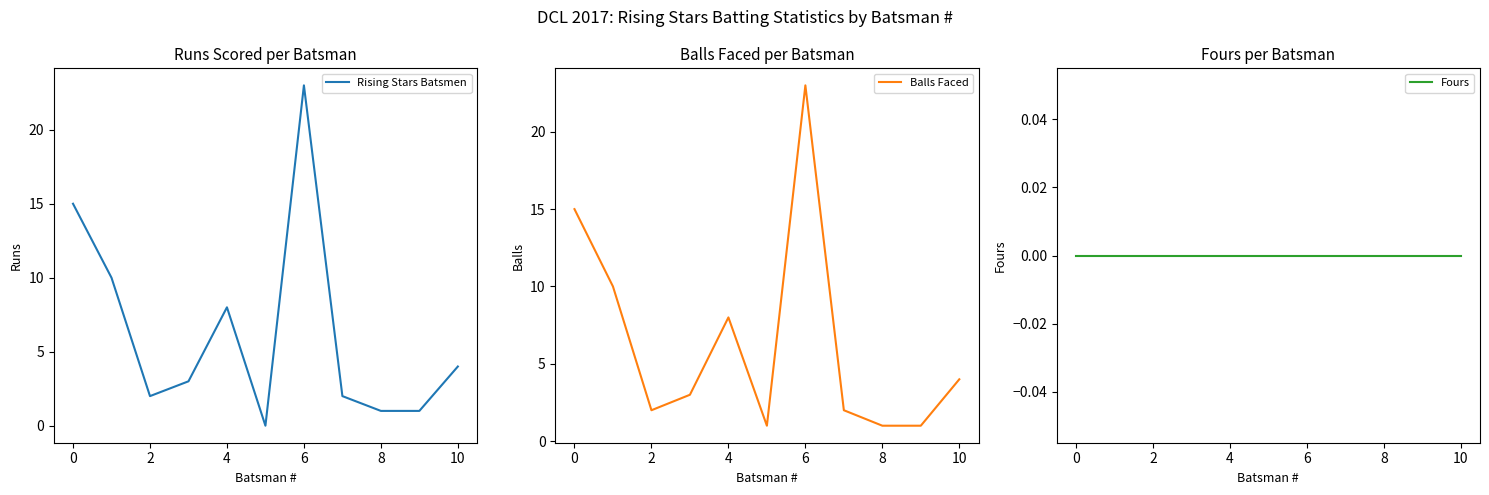

What is the maximum value for Balls Faced?

23